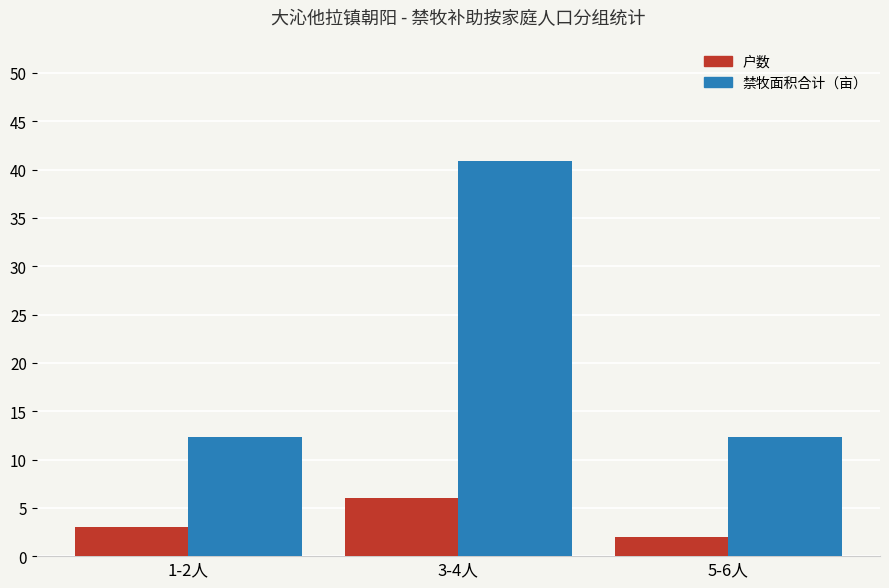

List the series in order of their overall mean, highest first.

禁牧面积合计（亩）, 户数